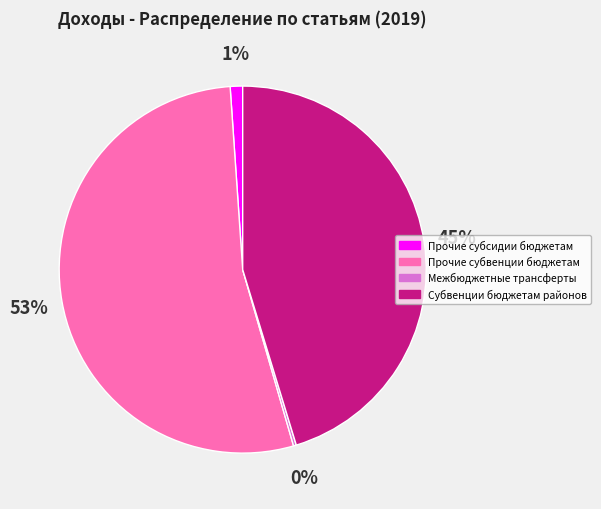

To the nearest percent, what percentage of the pie is Субвенции бюджетам районов?

45%